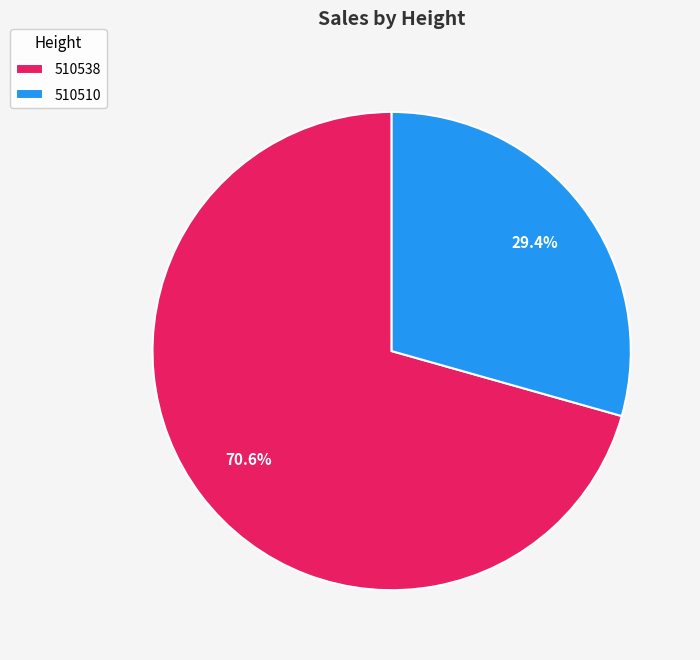

Approximately how many times larger is the value at 510510 compared to 510538?

0.4